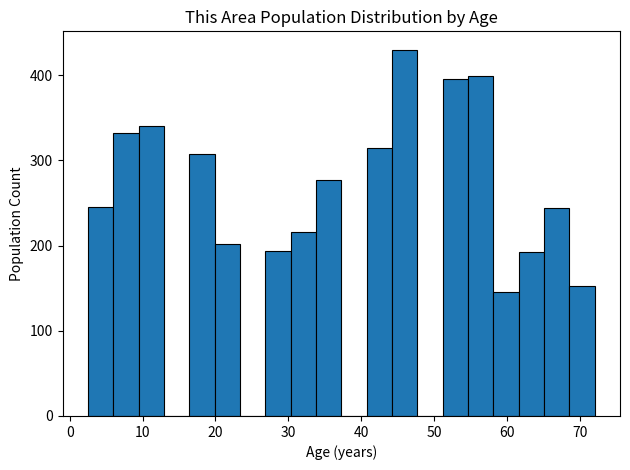

Around what value on the x-axis is the tallest bar? Give the approximate position of its centre, as read against the axis.

46